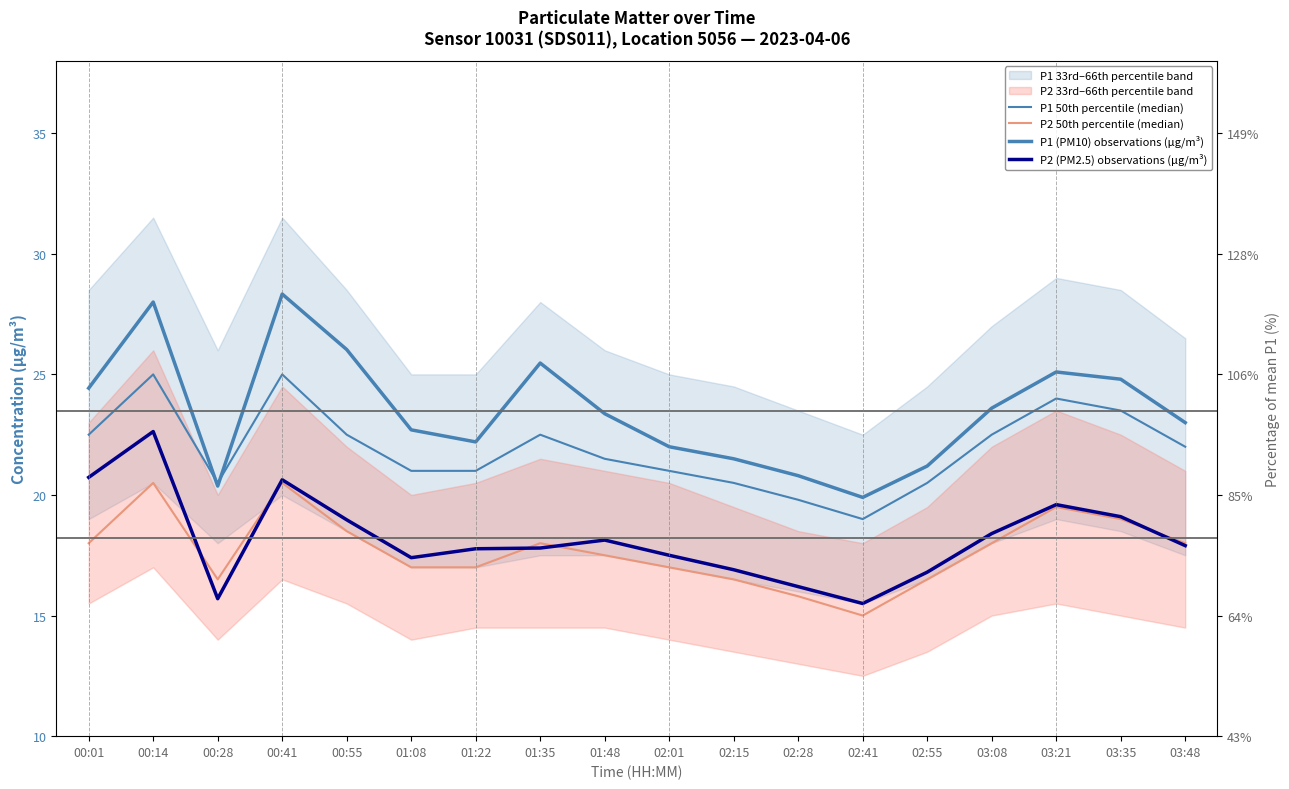

True or false: P1 50th percentile (median) and P1 (PM10) observations (μg/m³) intersect in this chart.

True